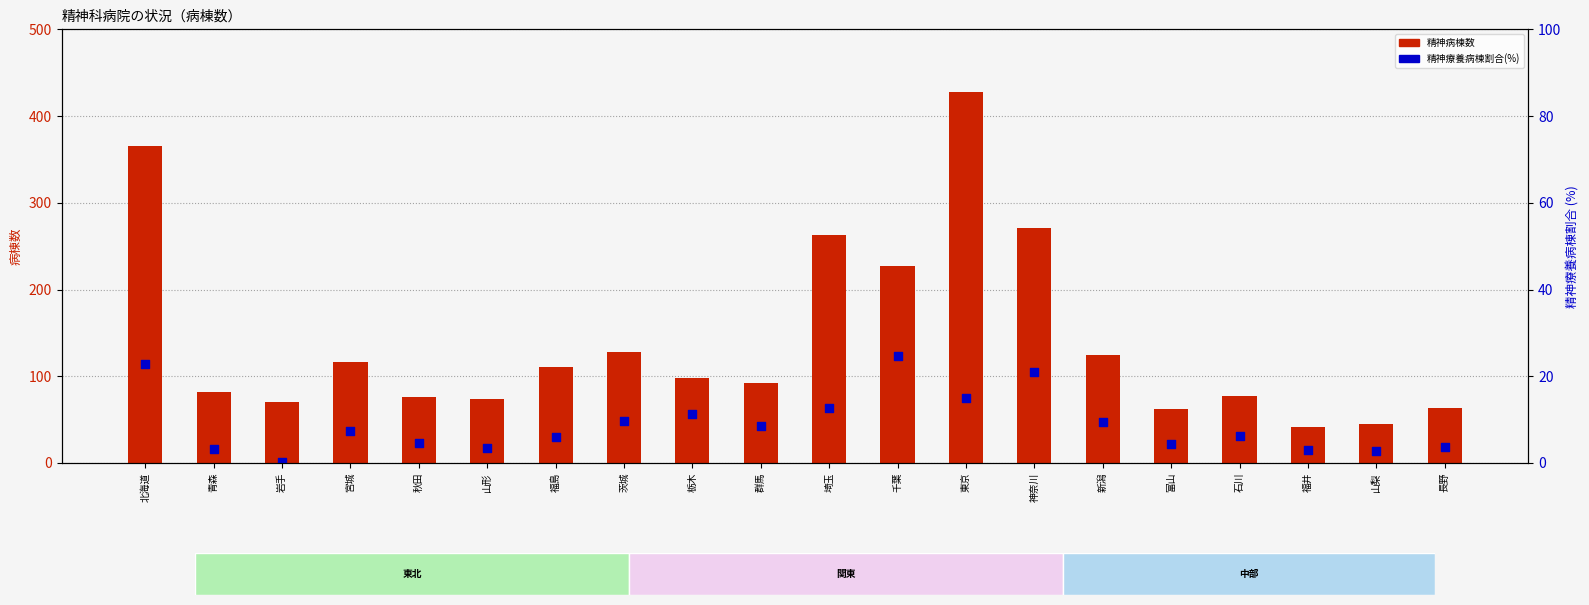

Which series has the widest spread of Y values?

精神病棟数